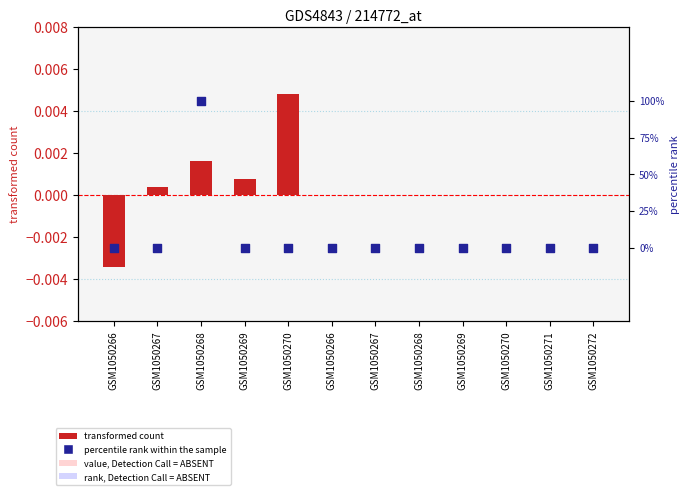

Is the value of transformed count at GSM1050267 greater than the value of percentile rank within the sample at GSM1050266?

Yes